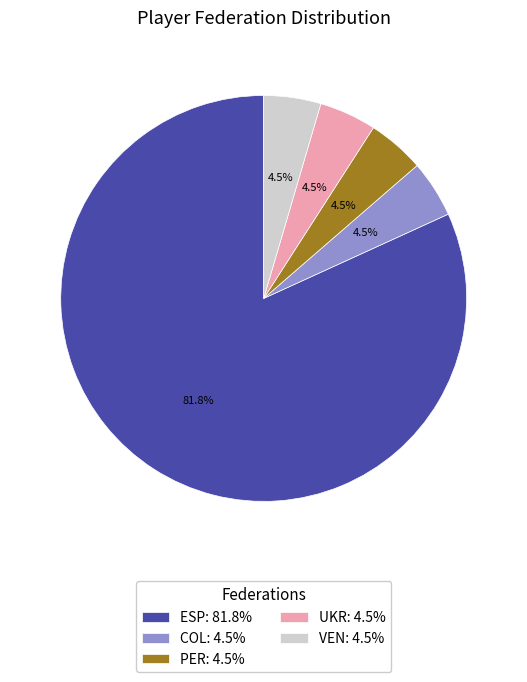

How many segments does this pie chart have?

5